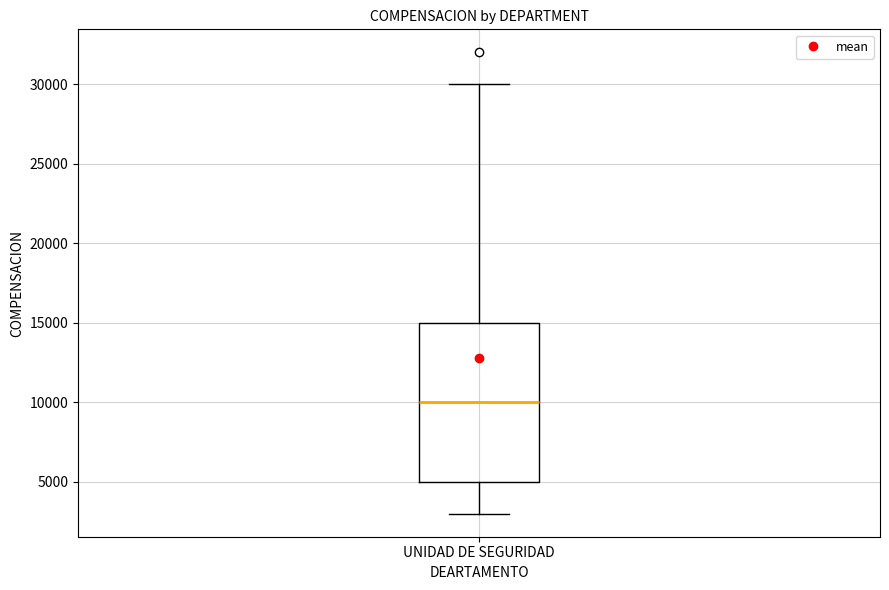

Read this box plot against the y-axis: the position of the median line, the range covered by the box, and the ends of both whiskers. The values are not printed on the chart, so give them approximately, as read against the axis.

median 10000, box 5000 to 15000, whiskers 3000 to 30000